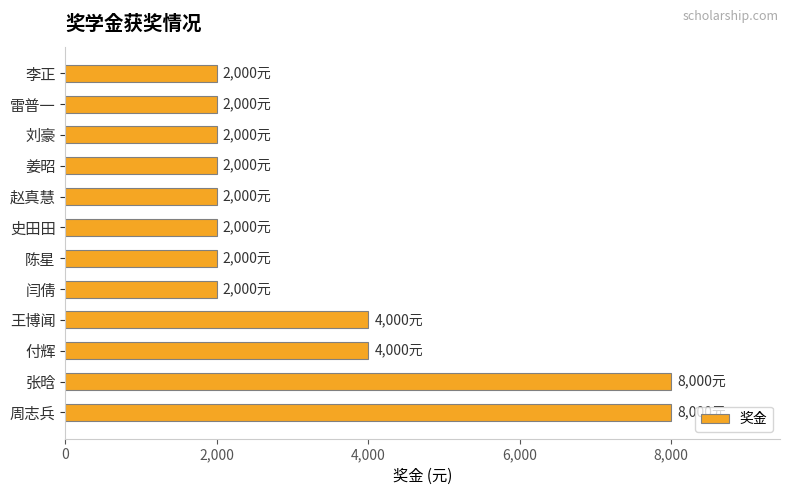

True or false: the data shows 3379 at 姜昭.

False